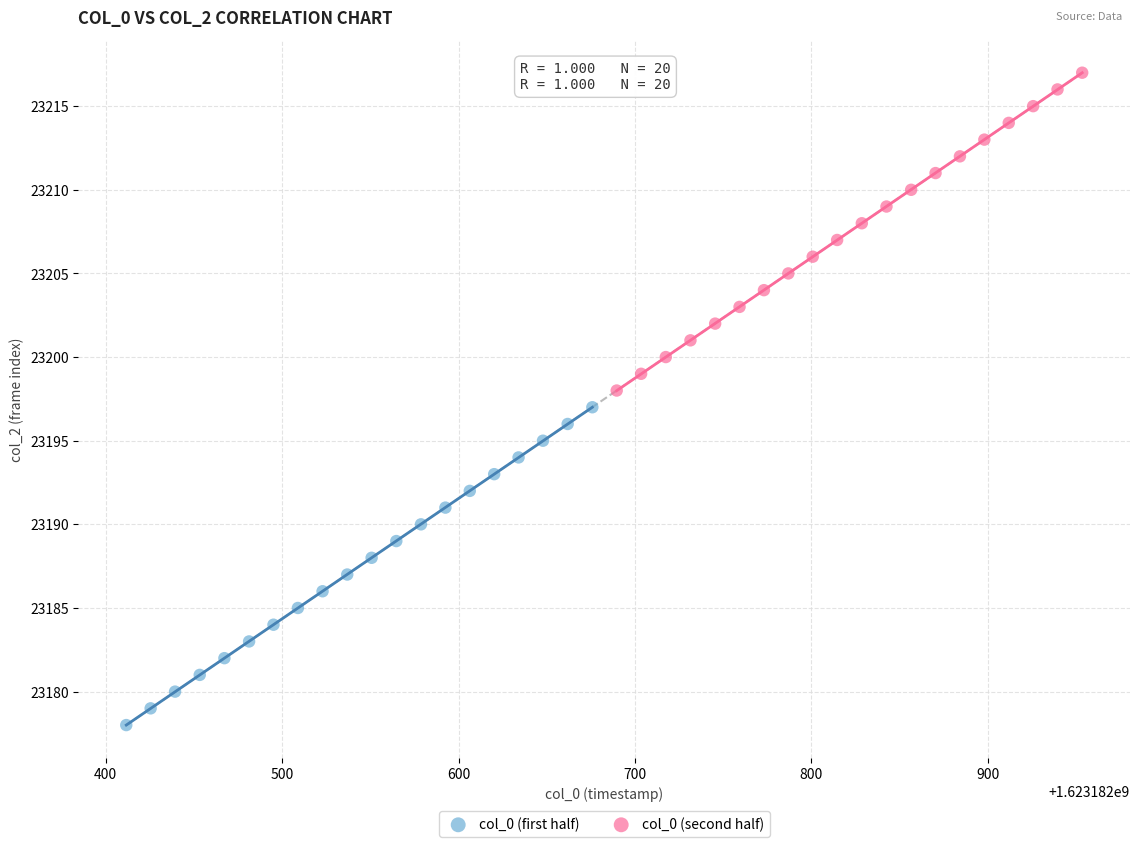

Which series contains the lowest Y value?

col_0 (first half)